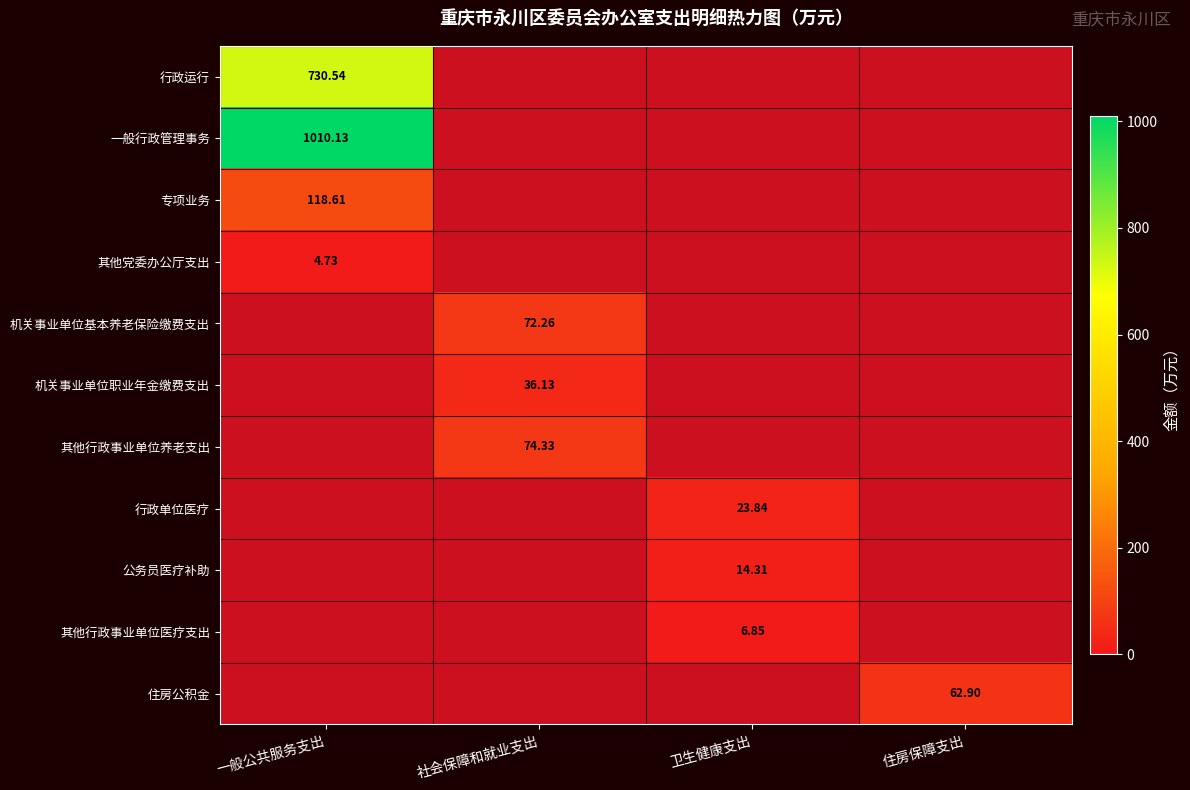

True or false: 公务员医疗补助 has a value of 20.0 at 卫生健康支出.

False